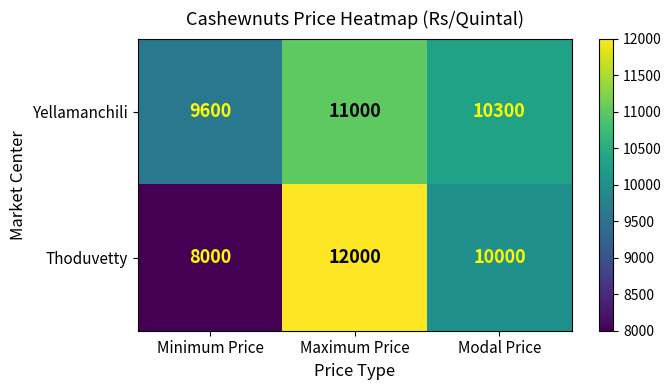

Where is Thoduvetty nearest to the value 10000?

Modal Price